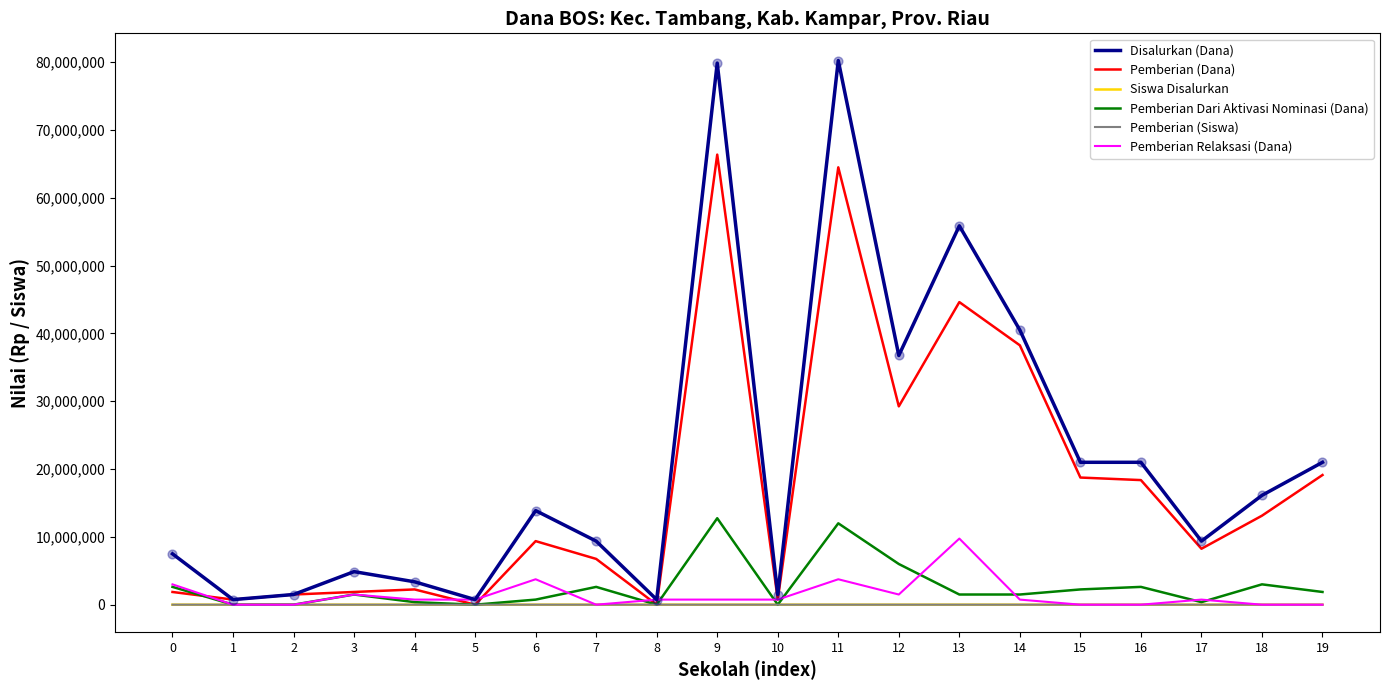

Which series changed the most between 1 and 11?

Disalurkan (Dana)